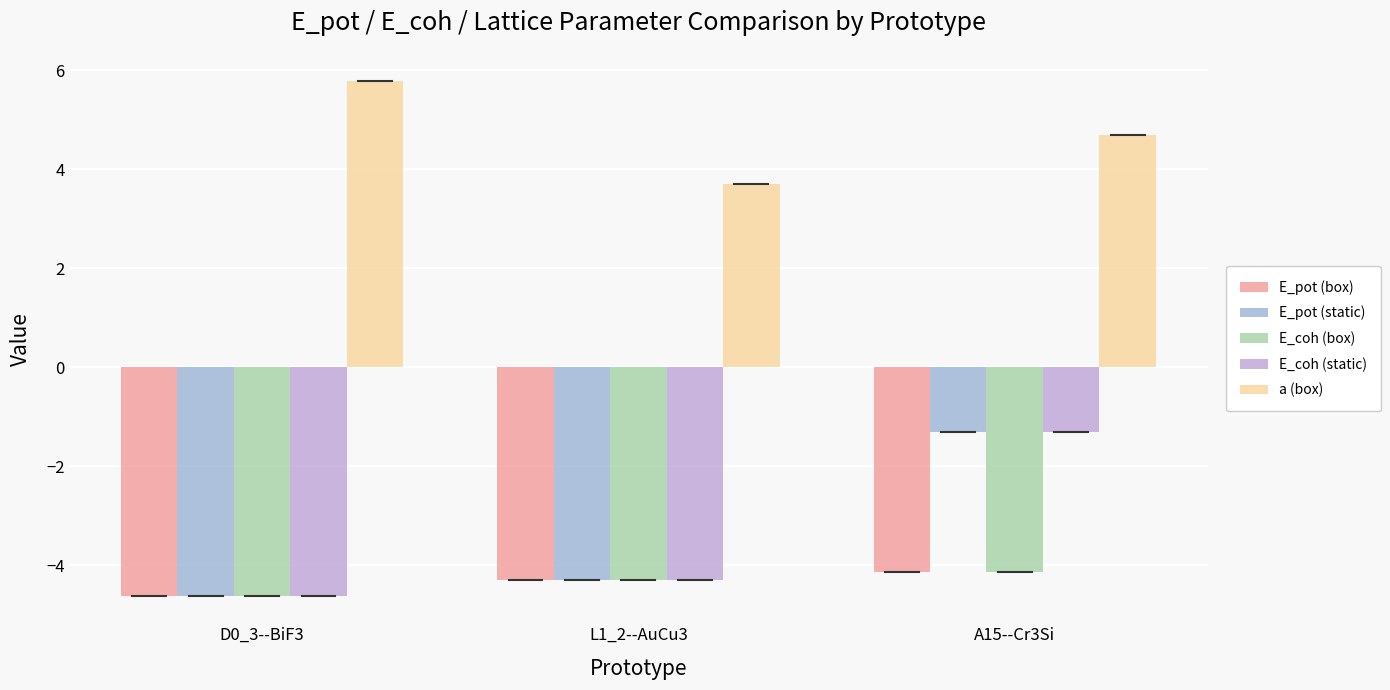

What are all the series names shown in the legend?

E_pot (box), E_pot (static), E_coh (box), E_coh (static), a (box)